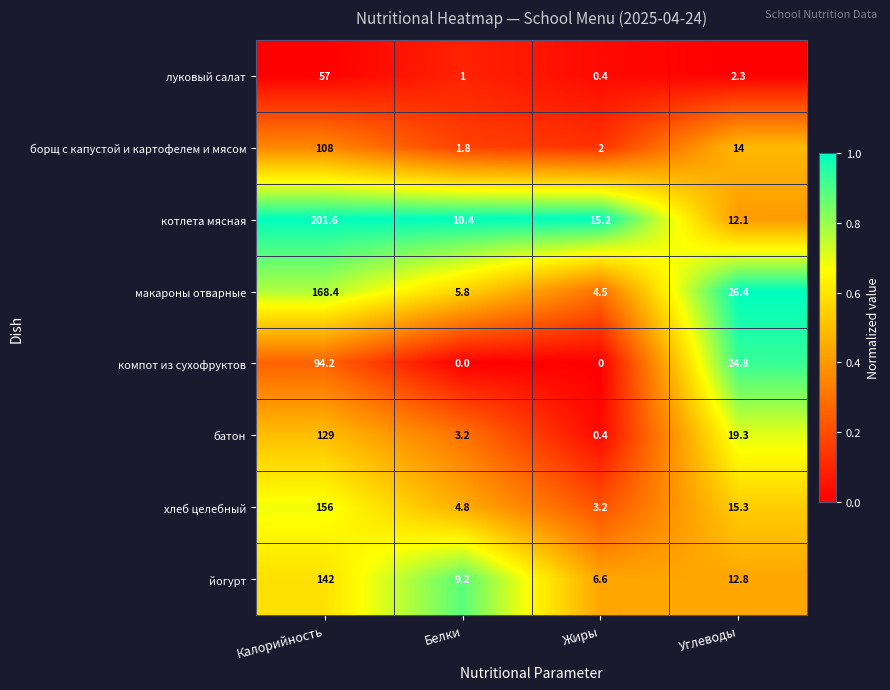

What is the total value across all series at Жиры?

32.3